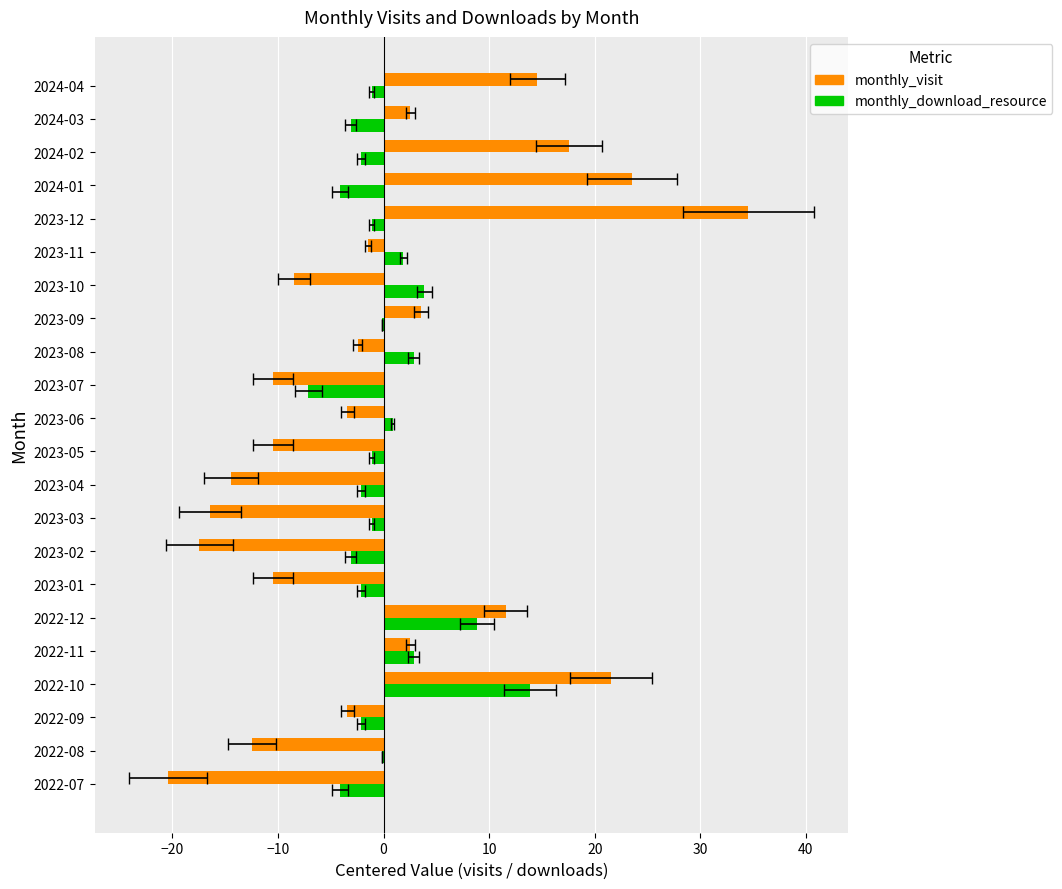

What is the value of the monthly_download_resource bar at the 5th from the left?

2.9